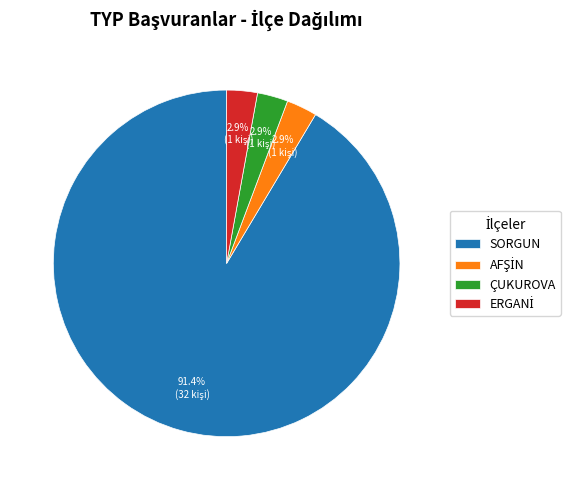

Do SORGUN and ÇUKUROVA together represent more than half of the pie?

Yes